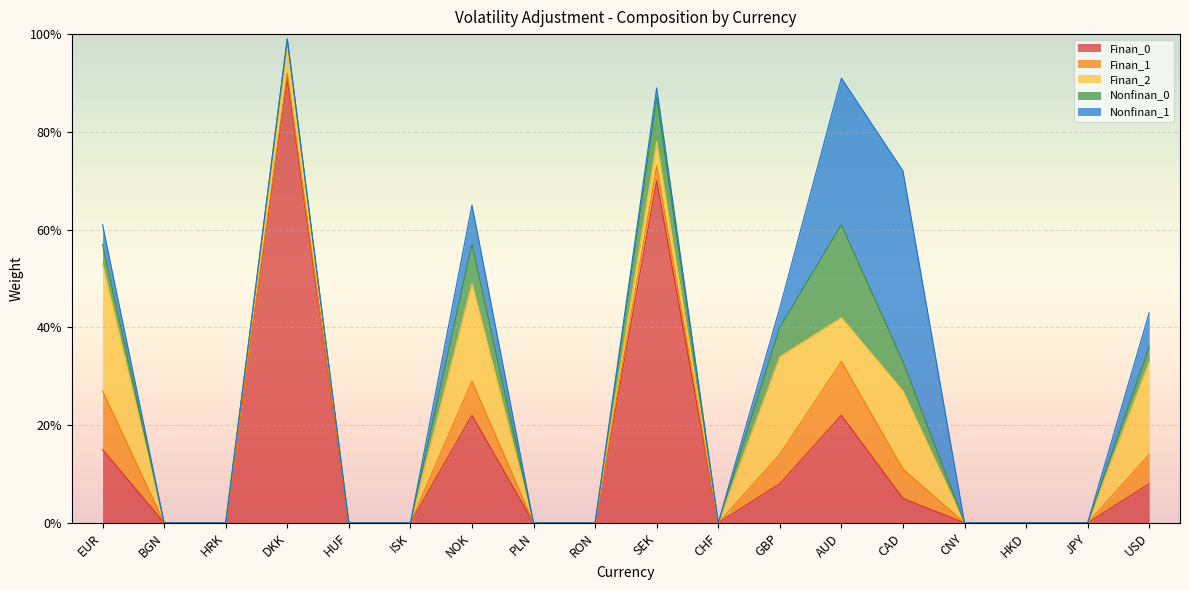

What is the label of the 17th point from the left?

JPY